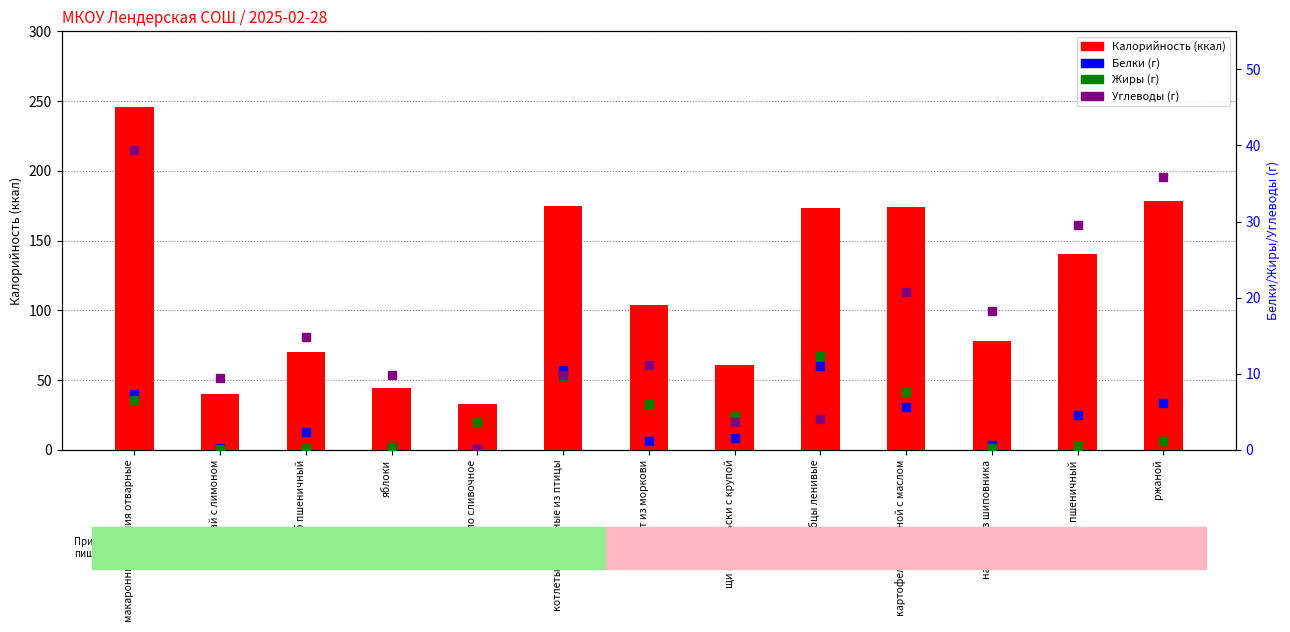

What is the difference between the maximum and minimum values in the Углеводы series?

39.3